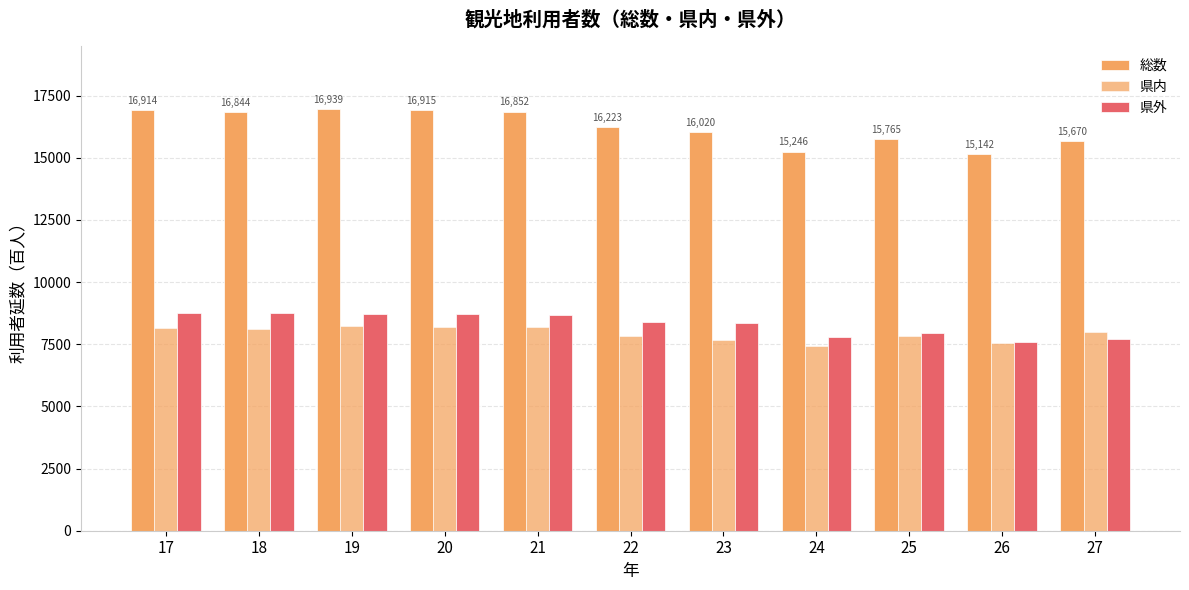

Which series has the largest total across all categories?

総数